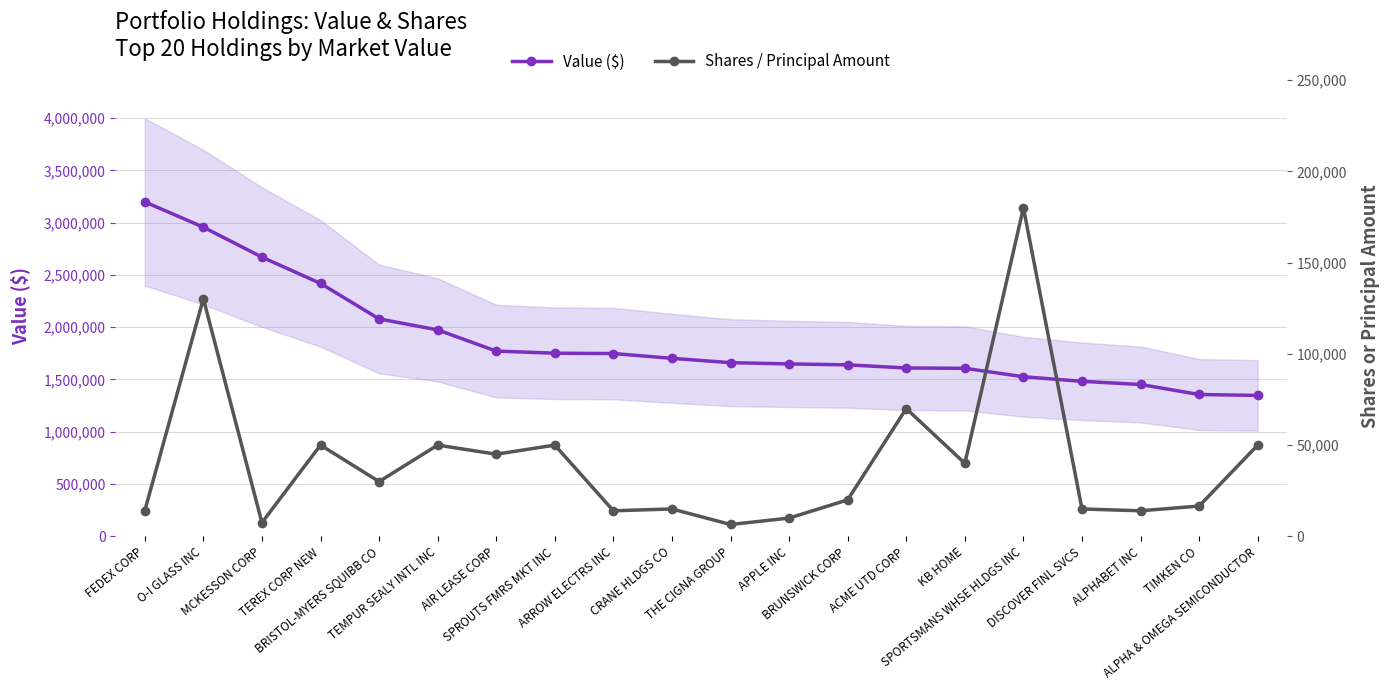

At which label is Value ($) closest to 2273180?

TEREX CORP NEW